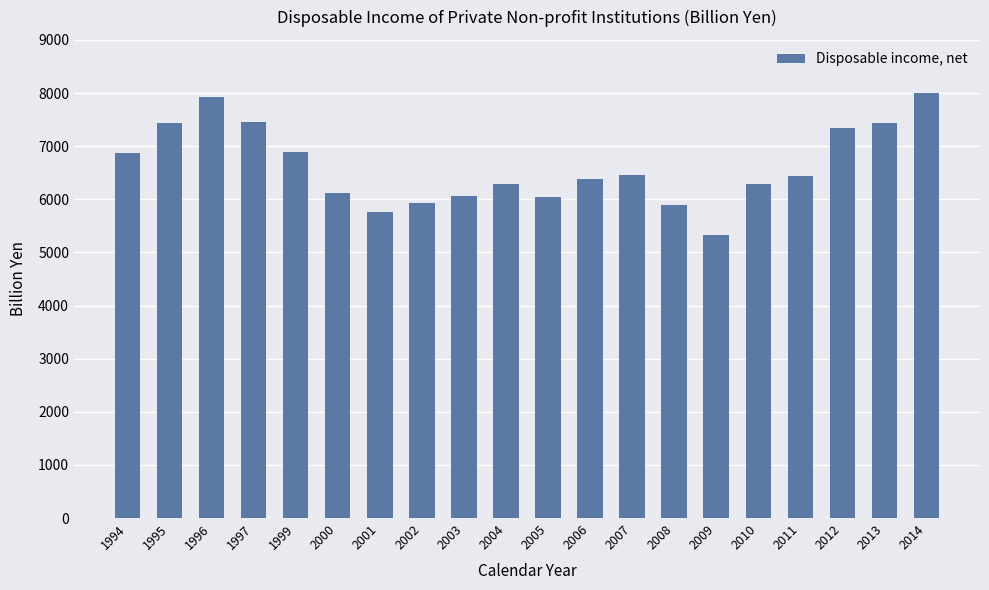

How many values are below 6443?

10